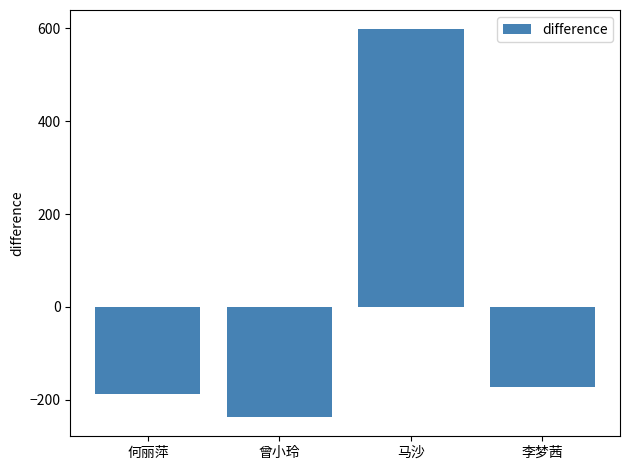

What is the smallest value displayed?

-237